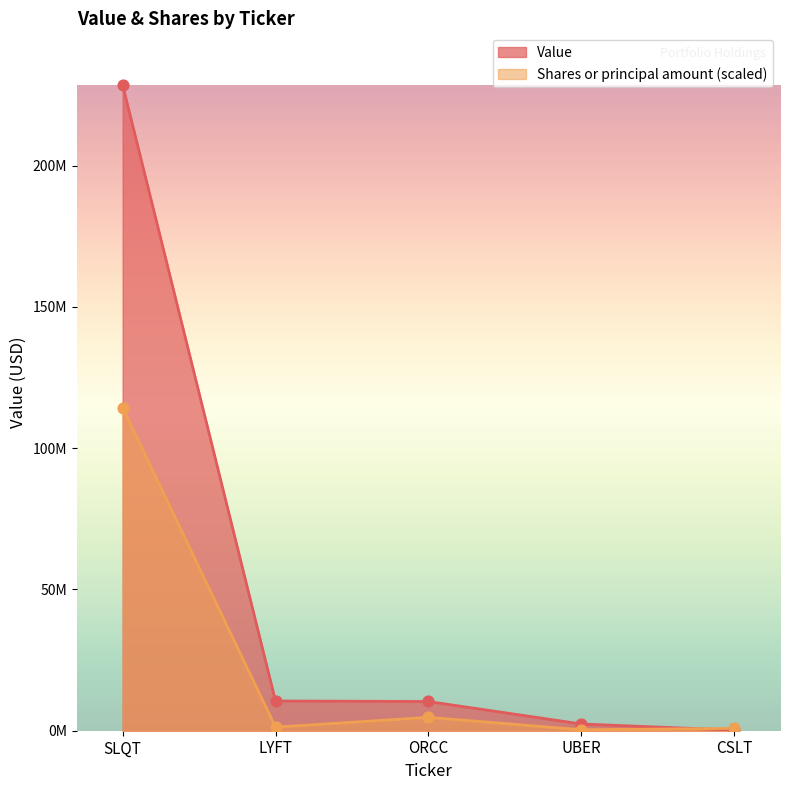

At how many categories does at least one series exceed 149846791?

1